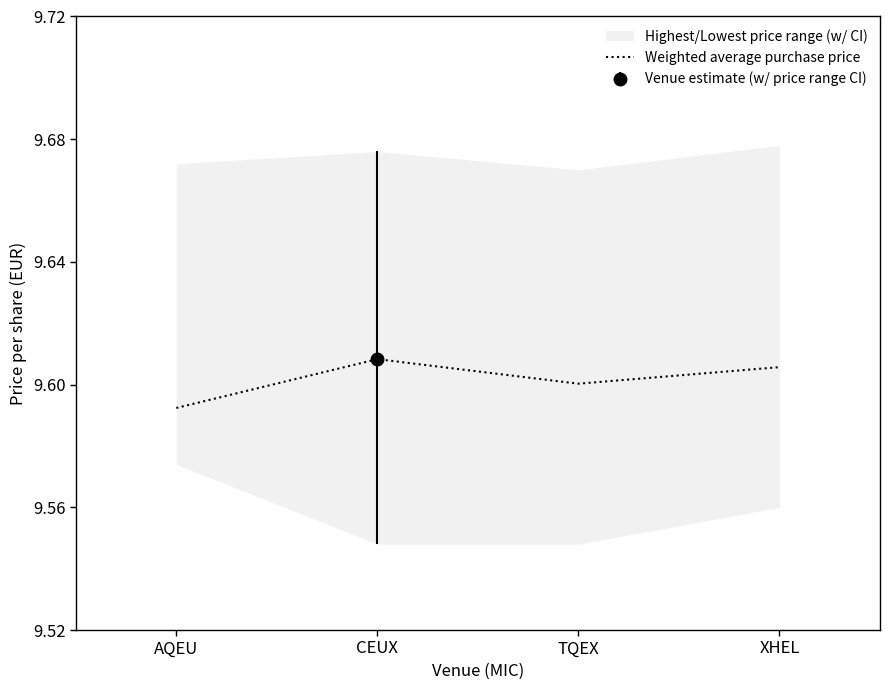

Which category has the lowest value in the Weighted average purchase price series?

AQEU